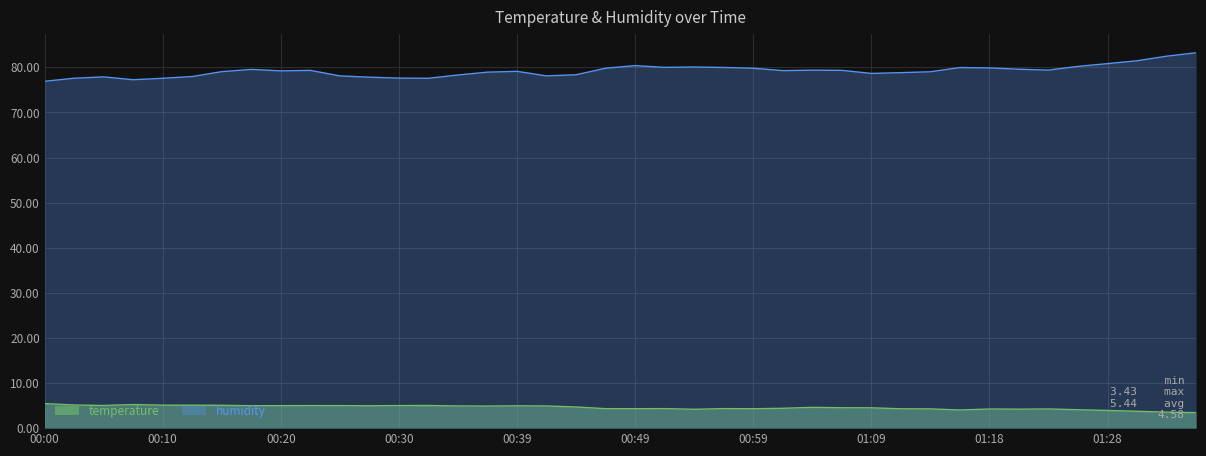

Reading left to right, extract all data points from this chart.

temperature: 00:00=5.4	00:03=5.1	00:05=5.0	00:08=5.2	00:10=5.1	00:13=5.1	00:15=5.1	00:17=5.0	00:20=5.0	00:22=5.0	00:25=5.0	00:27=5.0	00:30=5.0	00:32=5.0	00:34=4.9	00:37=4.9	00:39=5.0	00:42=4.9	00:44=4.7	00:47=4.3	00:49=4.3	00:52=4.3	00:54=4.2	00:56=4.3	00:59=4.3	01:01=4.4	01:04=4.6	01:06=4.5	01:09=4.5	01:11=4.3	01:13=4.3	01:16=4.0	01:18=4.2	01:21=4.2	01:23=4.2	01:26=4.1	01:28=3.9	01:30=3.7	01:33=3.5	01:35=3.4
humidity: 00:00=76.9	00:03=77.6	00:05=77.9	00:08=77.2	00:10=77.6	00:13=78.0	00:15=79.0	00:17=79.5	00:20=79.2	00:22=79.3	00:25=78.1	00:27=77.8	00:30=77.6	00:32=77.6	00:34=78.3	00:37=78.9	00:39=79.1	00:42=78.1	00:44=78.3	00:47=79.8	00:49=80.4	00:52=80.0	00:54=80.1	00:56=80.0	00:59=79.8	01:01=79.3	01:04=79.4	01:06=79.3	01:09=78.7	01:11=78.8	01:13=79.0	01:16=80.0	01:18=79.9	01:21=79.6	01:23=79.4	01:26=80.2	01:28=80.8	01:30=81.5	01:33=82.5	01:35=83.2